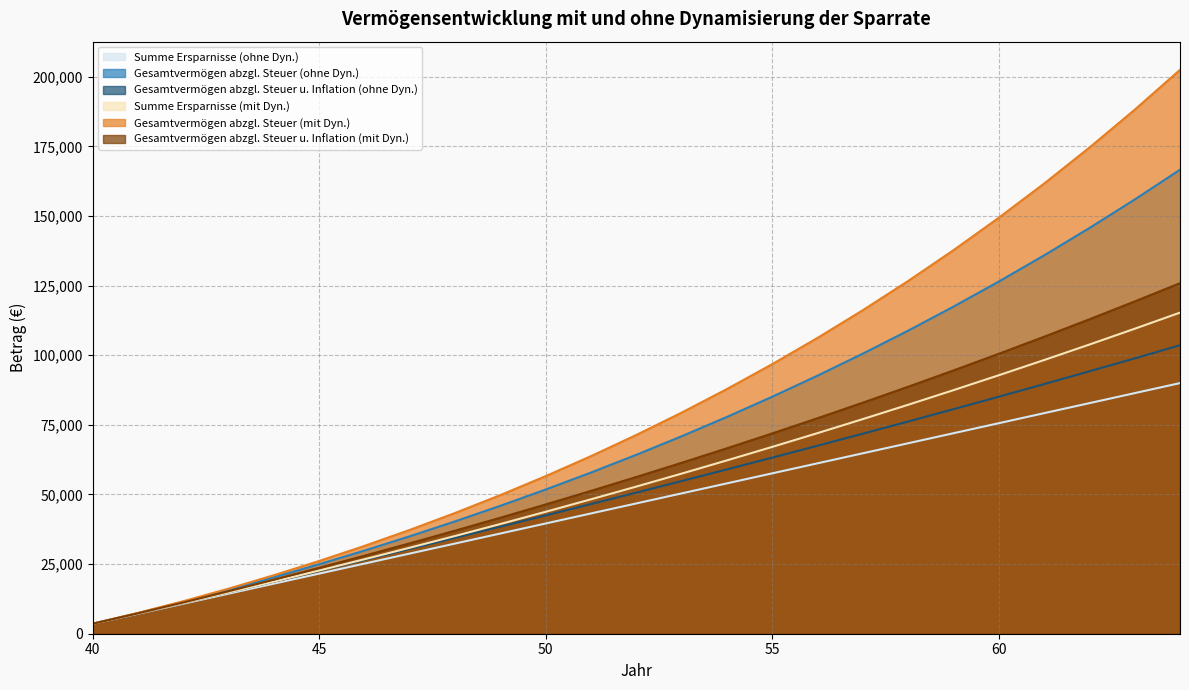

Reading left to right, transcribe all the data shown in this chart.

Summe Ersparnisse (ohne Dyn.): 3600.0	7200.0	10800.0	14400.0	18000.0	21600.0	25200.0	28800.0	32400.0	36000.0	39600.0	43200.0	46800.0	50400.0	54000.0	57600.0	61200.0	64800.0	68400.0	72000.0	75600.0	79200.0	82800.0	86400.0	90000.0
Gesamtvermögen abzgl. Steuer (ohne Dyn.): 3600.0	7416.0	11461.0	15748.6	20255.6	24961.6	29875.6	35006.6	40364.3	45958.6	51800.1	57899.6	64268.6	70919.0	77863.1	85113.9	92685.1	100590.7	108845.6	117465.1	126465.4	135863.3	145676.3	155922.8	166622.0
Gesamtvermögen abzgl. Steuer u. Inflation (ohne Dyn.): 3600.0	7270.6	11015.9	14840.3	18713.0	22608.5	26528.7	30475.3	34450.5	38456.1	42494.1	46566.5	50675.4	54822.7	59010.5	63240.9	67516.1	71838.1	76209.3	80631.7	85107.6	89639.3	94229.1	98879.4	103592.5
Summe Ersparnisse (mit Dyn.): 3600.0	7272.0	11017.4	14837.8	18734.5	22709.2	26763.4	30898.7	35116.7	39419.0	43807.4	48283.5	52849.2	57506.2	62256.3	67101.4	72043.5	77084.3	82226.0	87470.5	92819.9	98276.3	103841.9	109518.7	115309.1
Gesamtvermögen abzgl. Steuer (mit Dyn.): 3600.0	7488.0	11682.7	16204.0	21027.9	26142.7	31563.0	37303.9	43381.0	49810.9	56611.0	63799.2	71394.5	79416.6	87886.2	96824.9	106255.5	116201.4	126687.6	137739.8	149385.1	161651.9	174569.6	188169.3	202483.4
Gesamtvermögen abzgl. Steuer u. Inflation (mit Dyn.): 3600.0	7341.2	11229.1	15269.4	19426.5	23678.3	28027.1	32475.3	37025.3	41679.6	46440.7	51311.3	56294.0	61391.6	66606.7	71942.3	77401.3	82986.7	88701.5	94548.8	100531.9	106654.0	112918.4	119328.7	125888.3